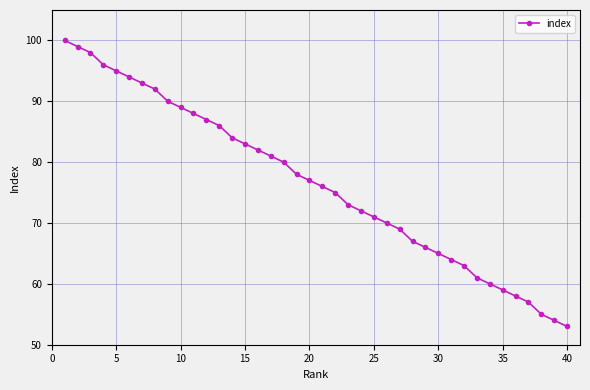

What is the greatest value displayed?

100